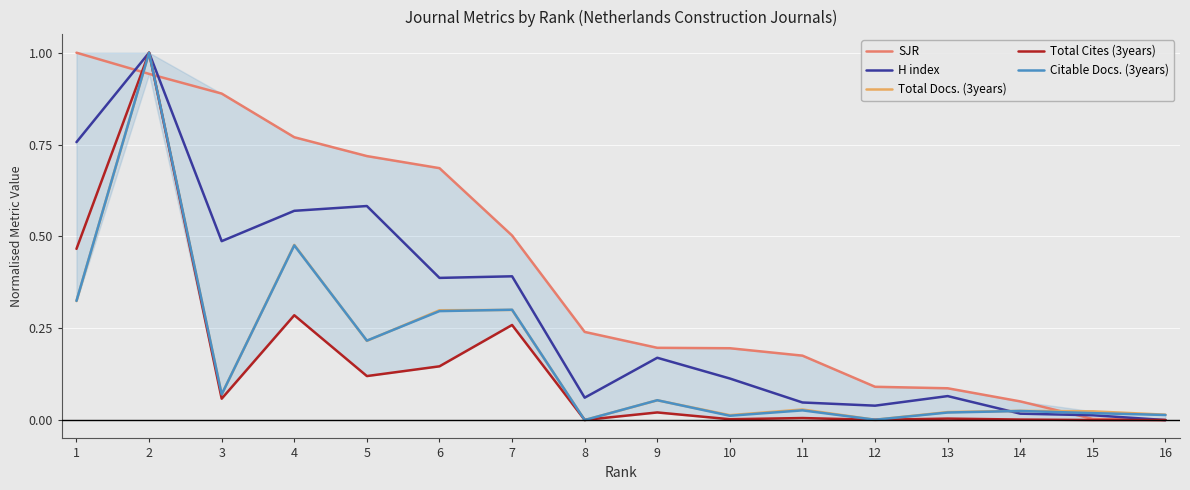

How many positive values does the Citable Docs. (3years) series have?

15